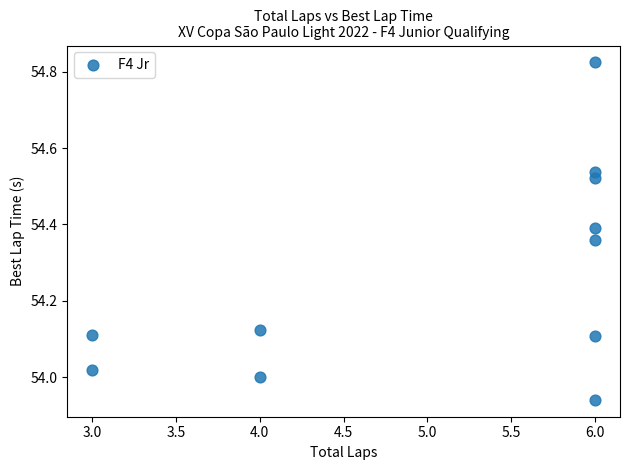

What is the average X value?

5.1